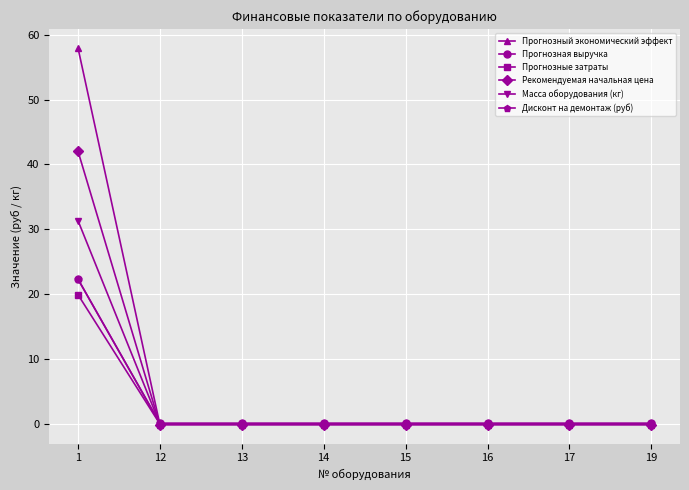

Is this an area chart (filled region under the line)?

No